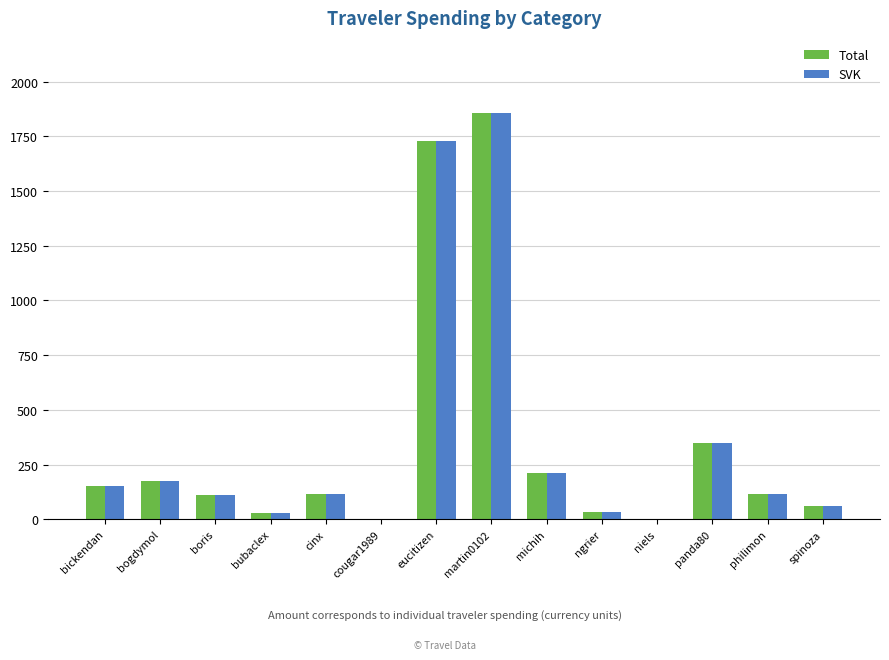

What is the total value across all series at eucitizen?

3453.0